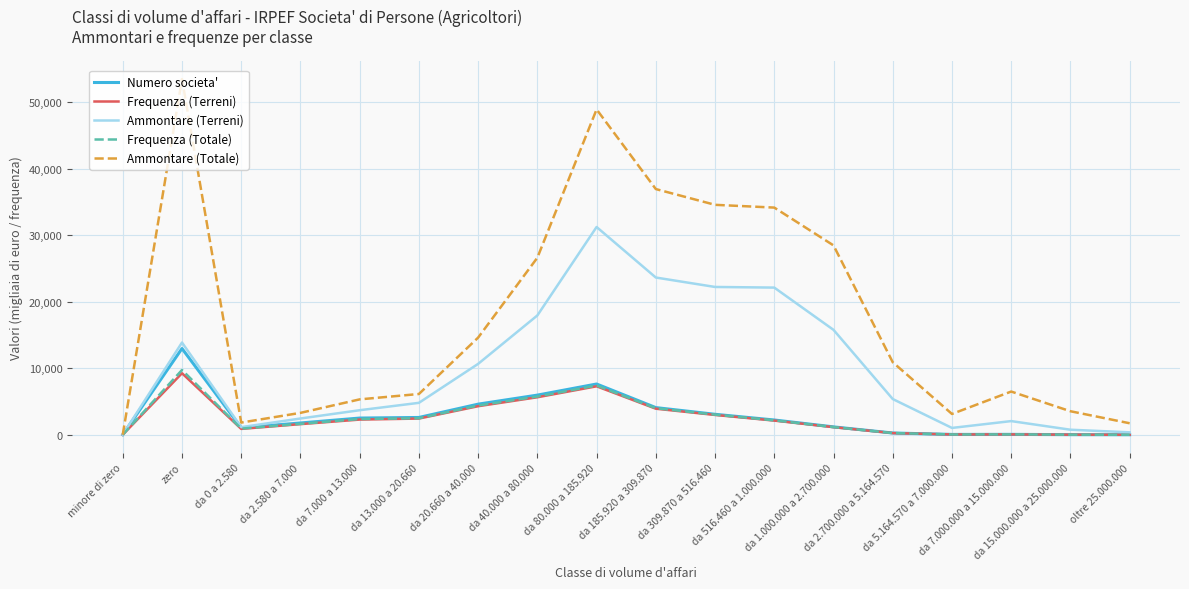

What is the greatest value displayed?

53509